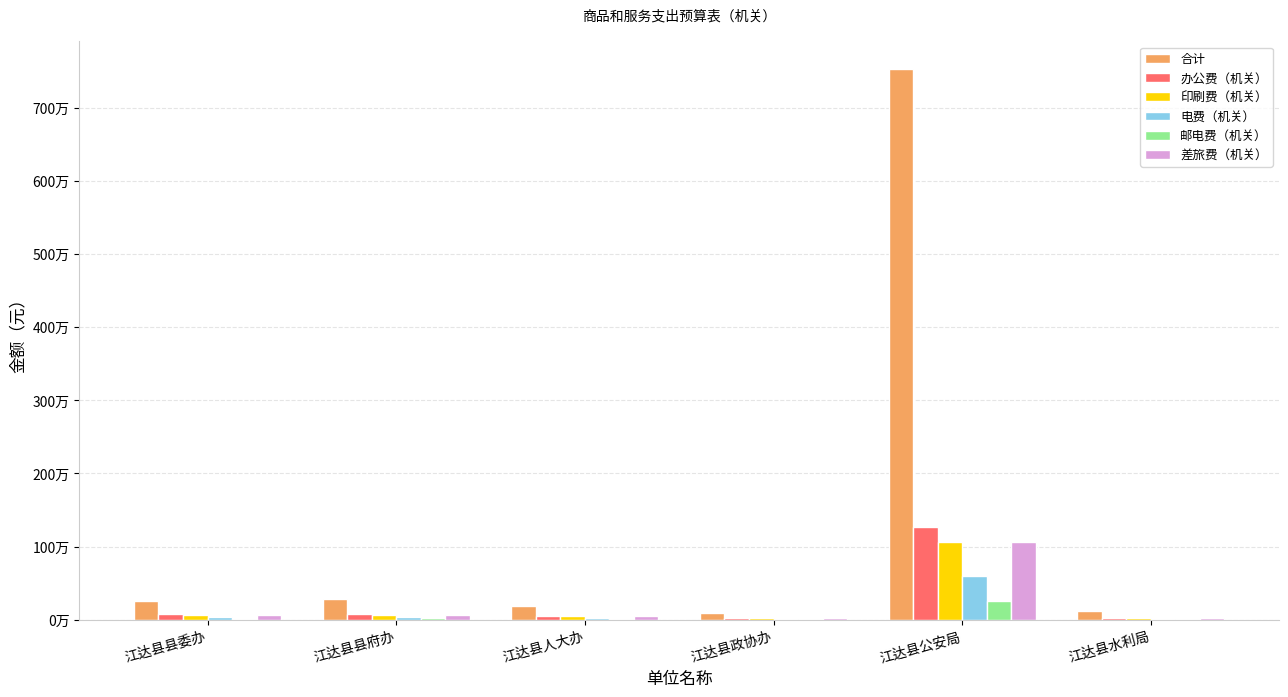

Which category has the lowest value across all series?

江达县水利局